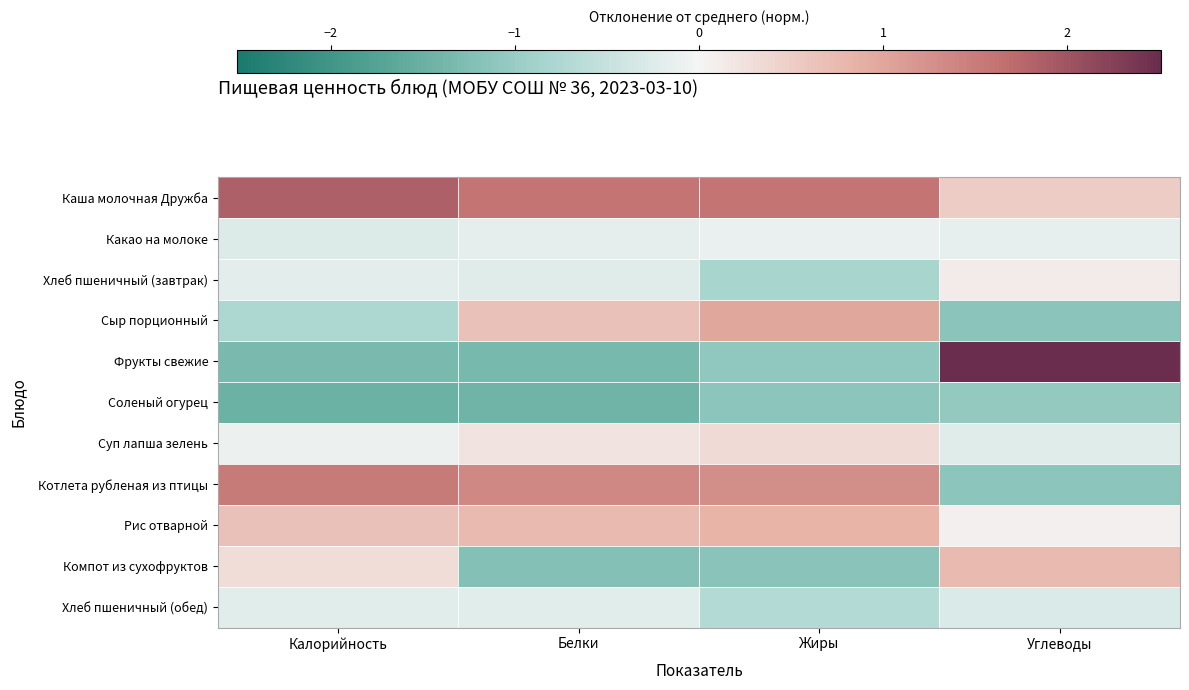

At Белки, list the series in order from smallest to largest.

Соленый огурец, Фрукты свежие, Компот из сухофруктов, Хлеб пшеничный (завтрак), Хлеб пшеничный (обед), Какао на молоке, Суп лапша зелень, Сыр порционный, Рис отварной, Котлета рубленая из птицы, Каша молочная Дружба